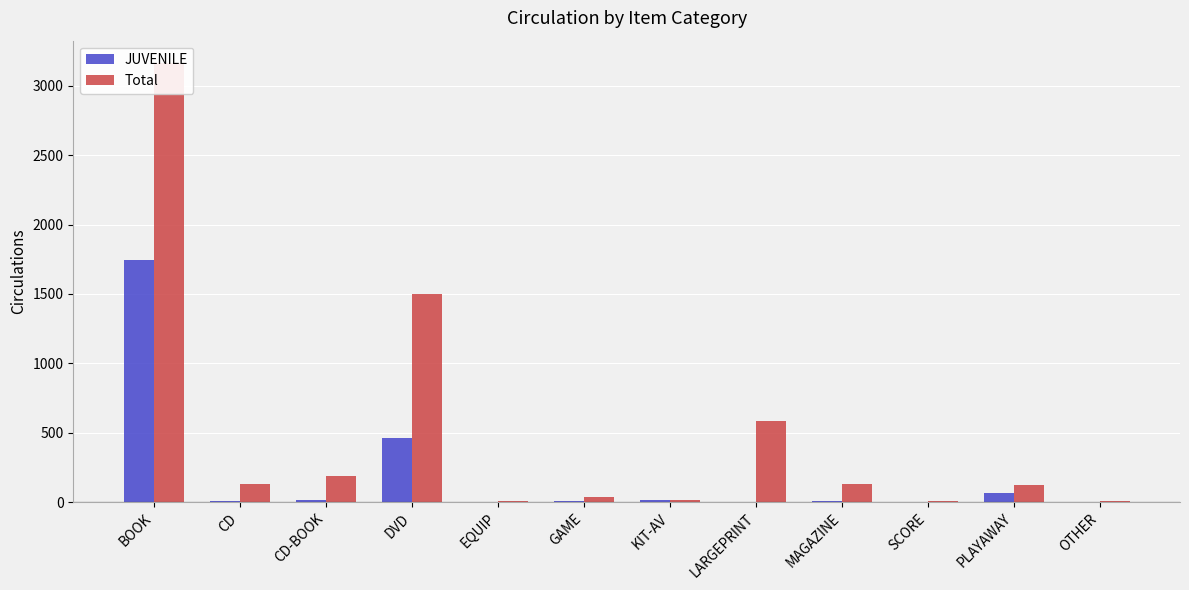

At how many categories does at least one series exceed 1108?

2